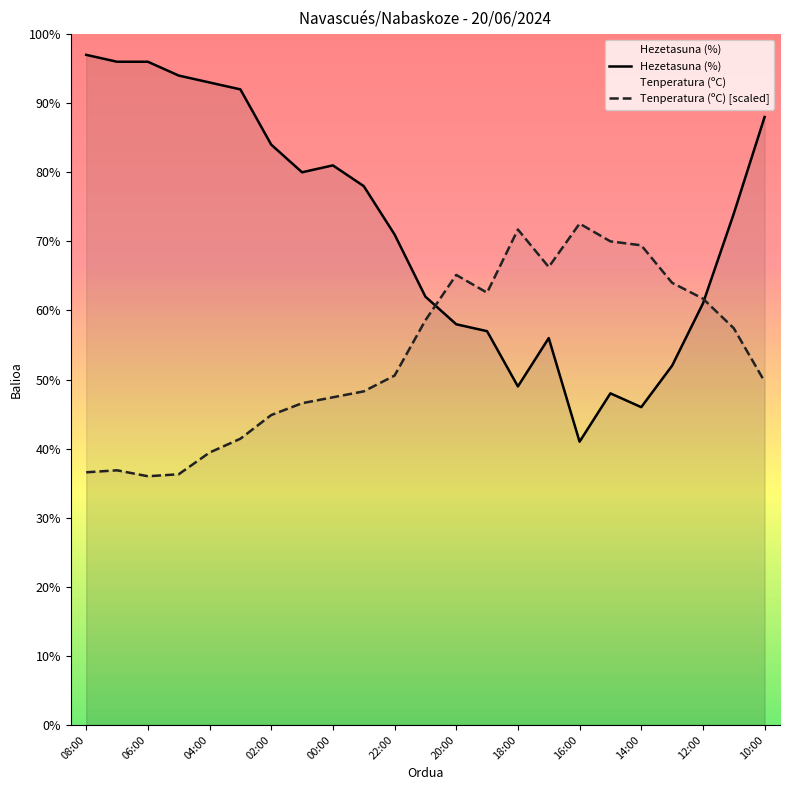

How many lines are shown in the chart?

2